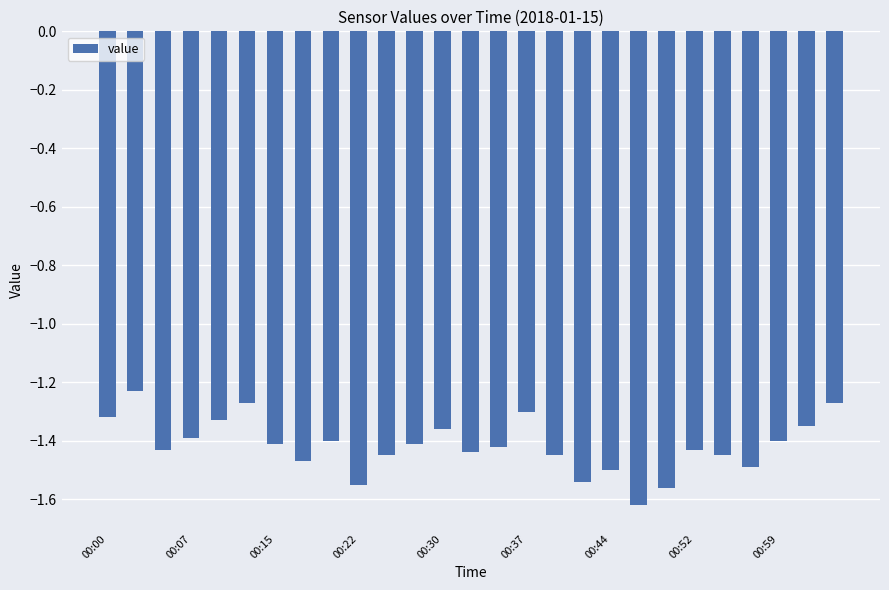

What is the difference between the maximum and second lowest values?

0.3